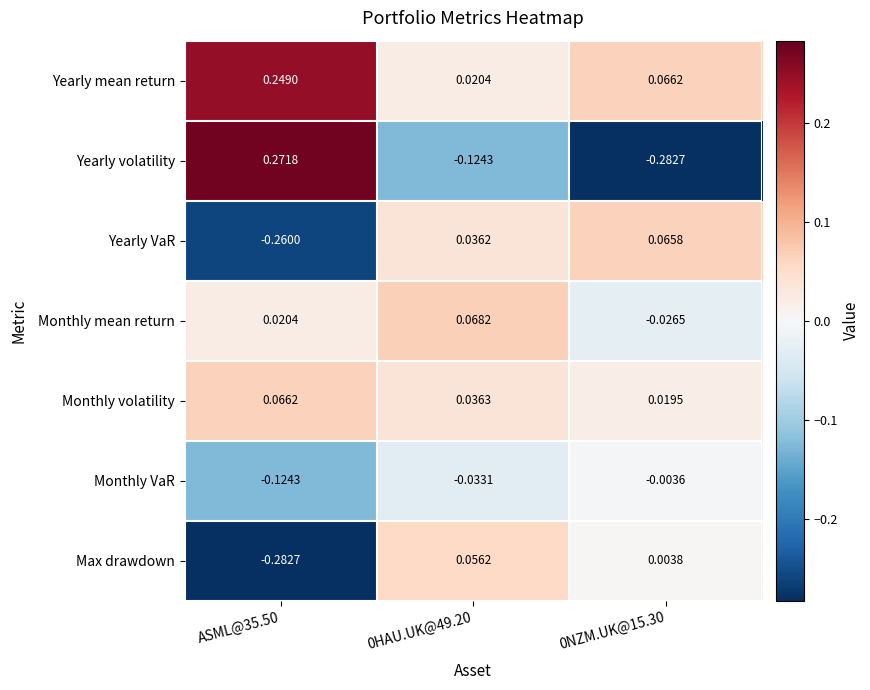

Which series has the largest total across all categories?

Yearly mean return